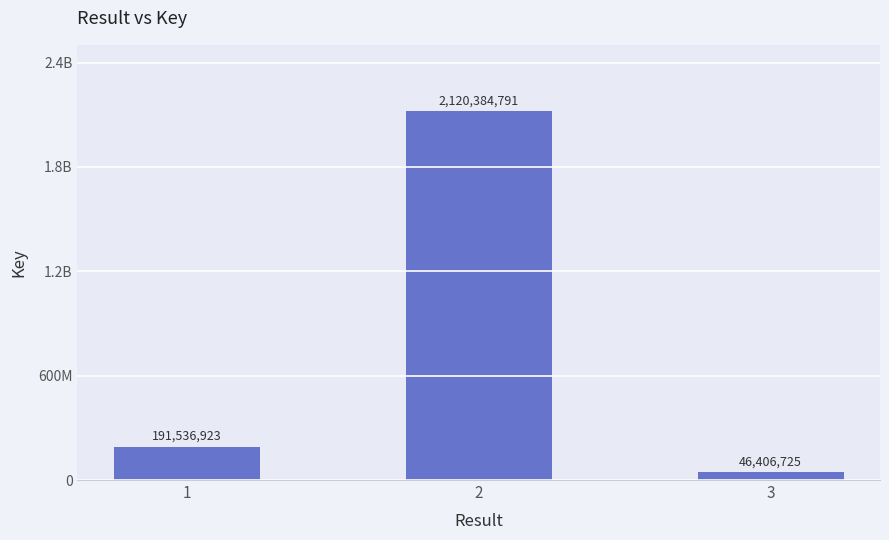

Are the bars horizontal?

No